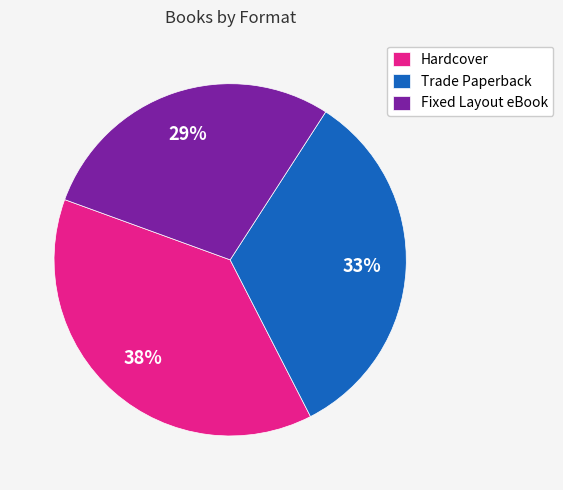

Which has a higher value, Trade Paperback or Fixed Layout eBook?

Trade Paperback